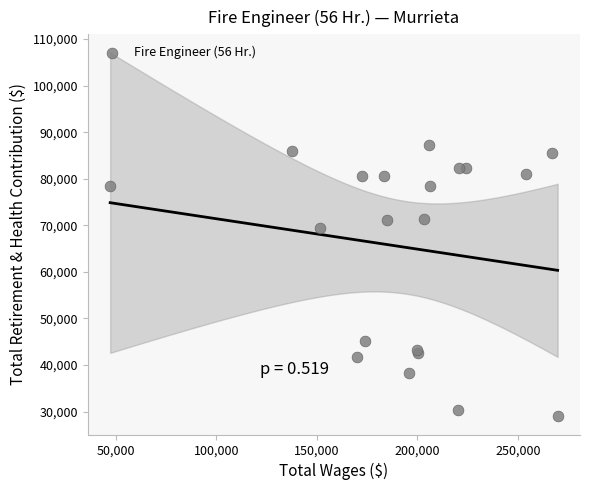

What Y value in the scatter plot is closest to 58082?

69363